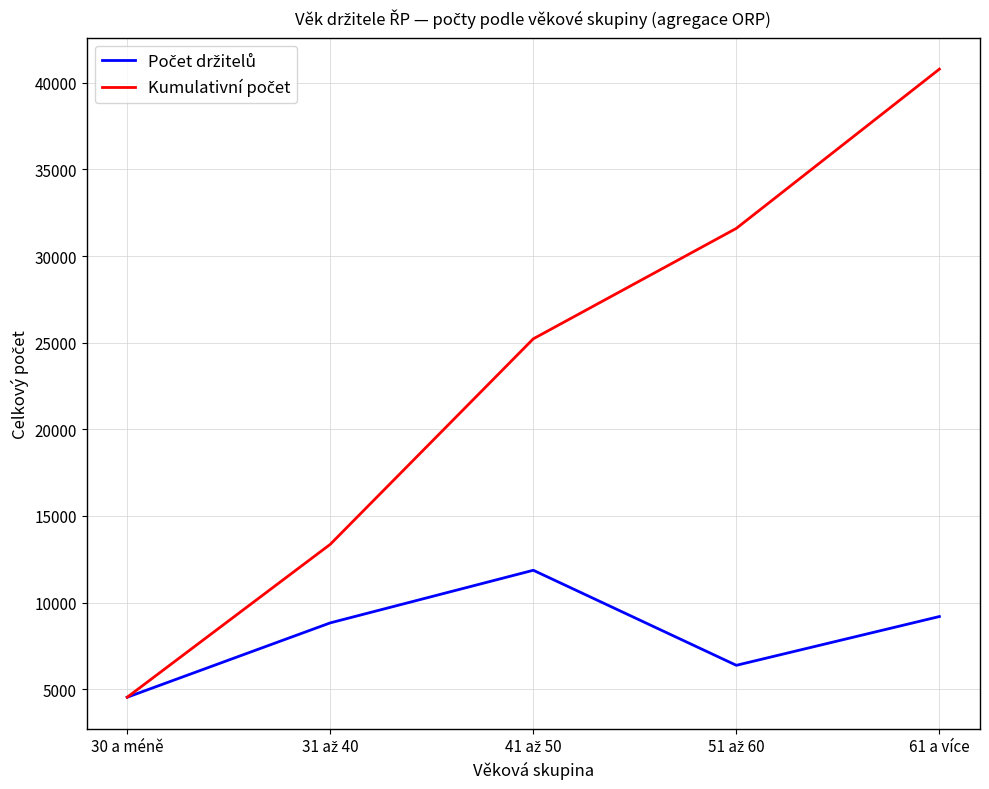

At which category is the sum across all series the highest?

61 a více